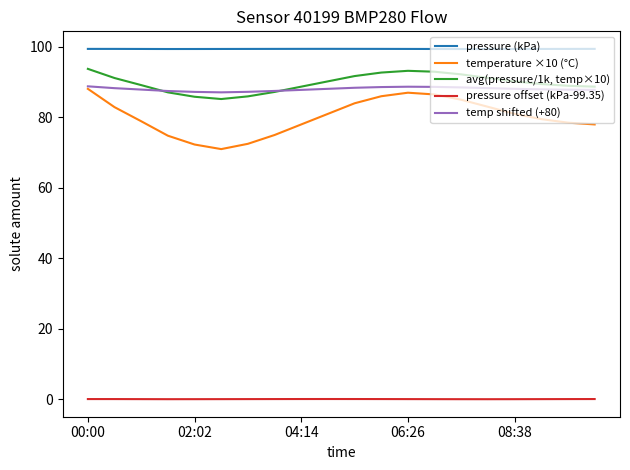

What is the greatest value displayed?

99.4